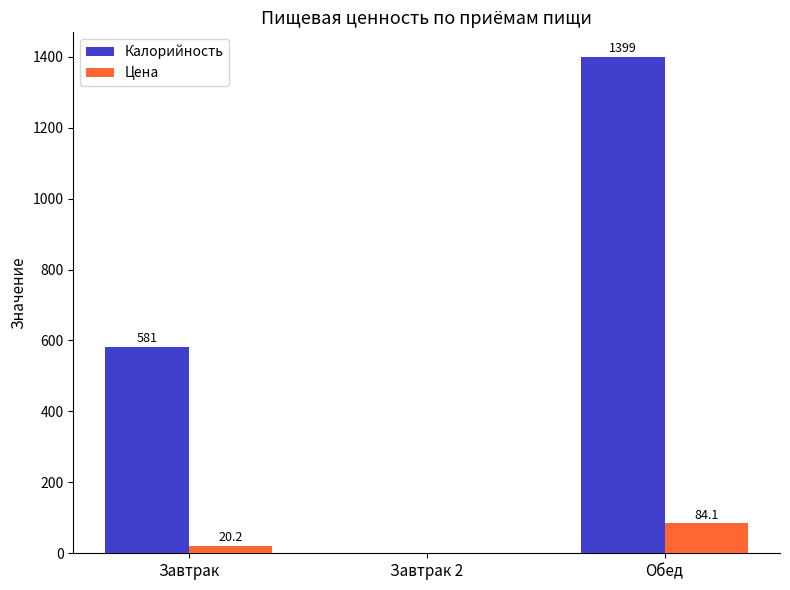

What is the maximum value for Калорийность?

1399.0